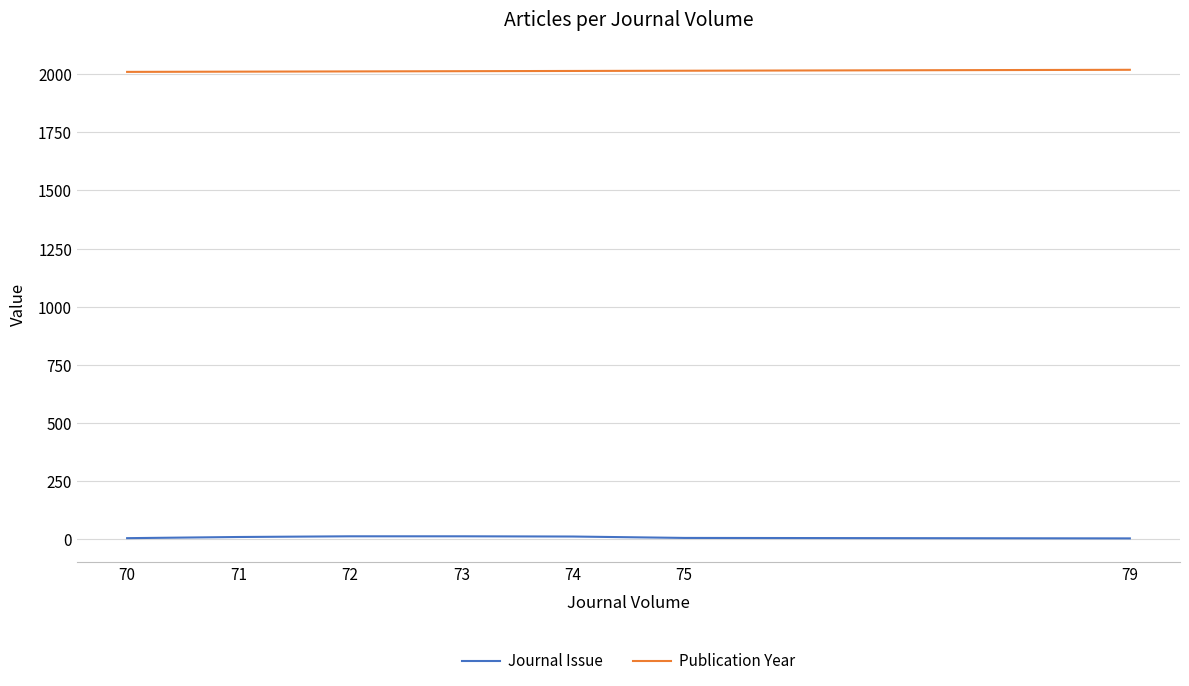

What is the maximum value shown in the chart?

2019